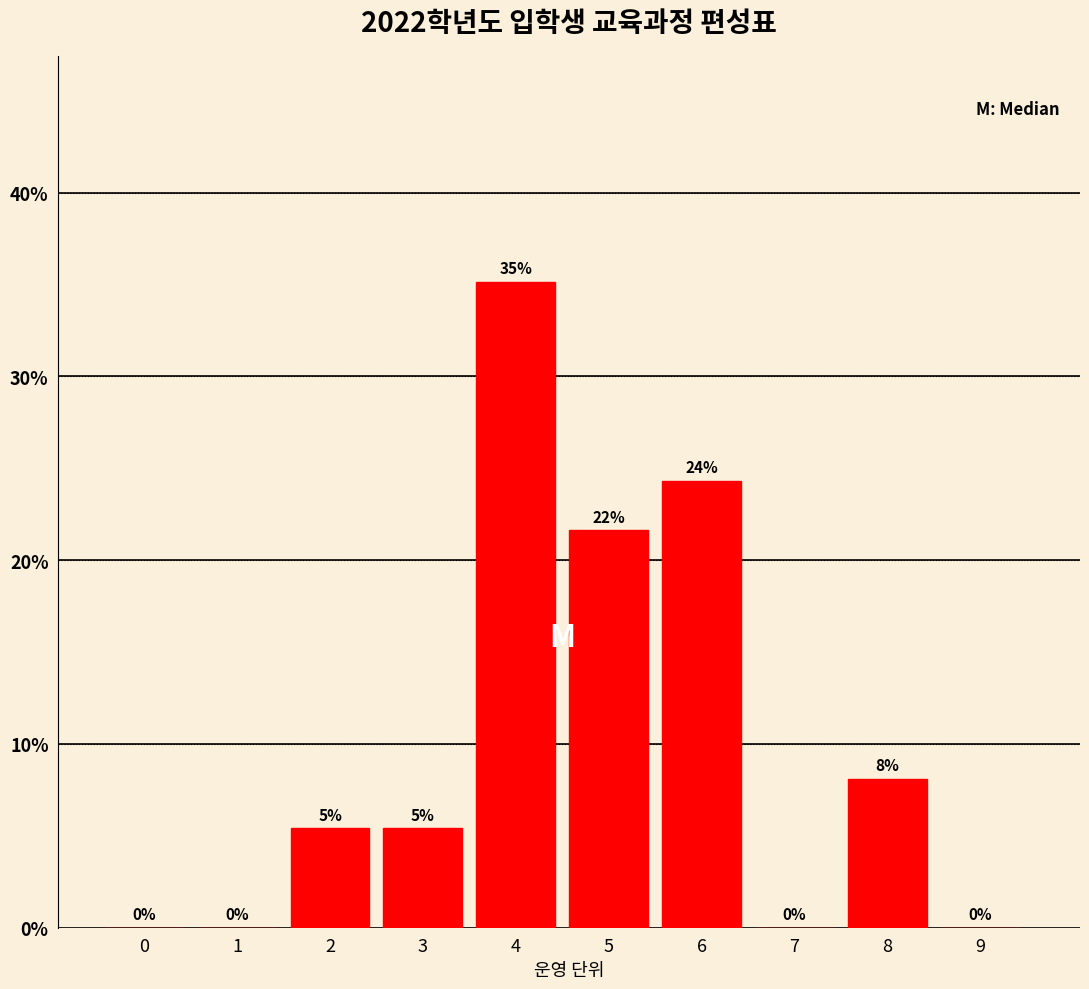

Between 5 and 1, which is larger?

5